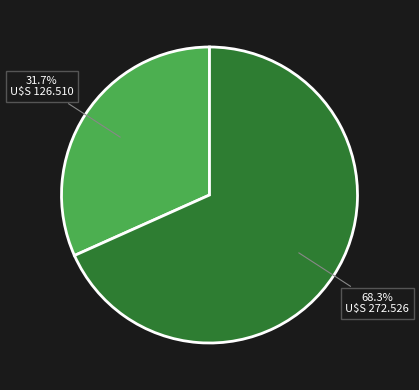

Does any single category account for the majority?

Yes